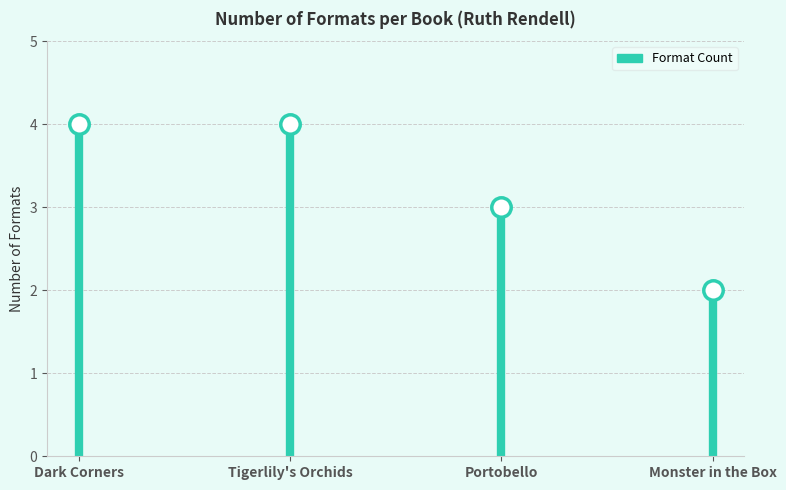

What is the sum of the values at Monster in the Box and Dark Corners?

6